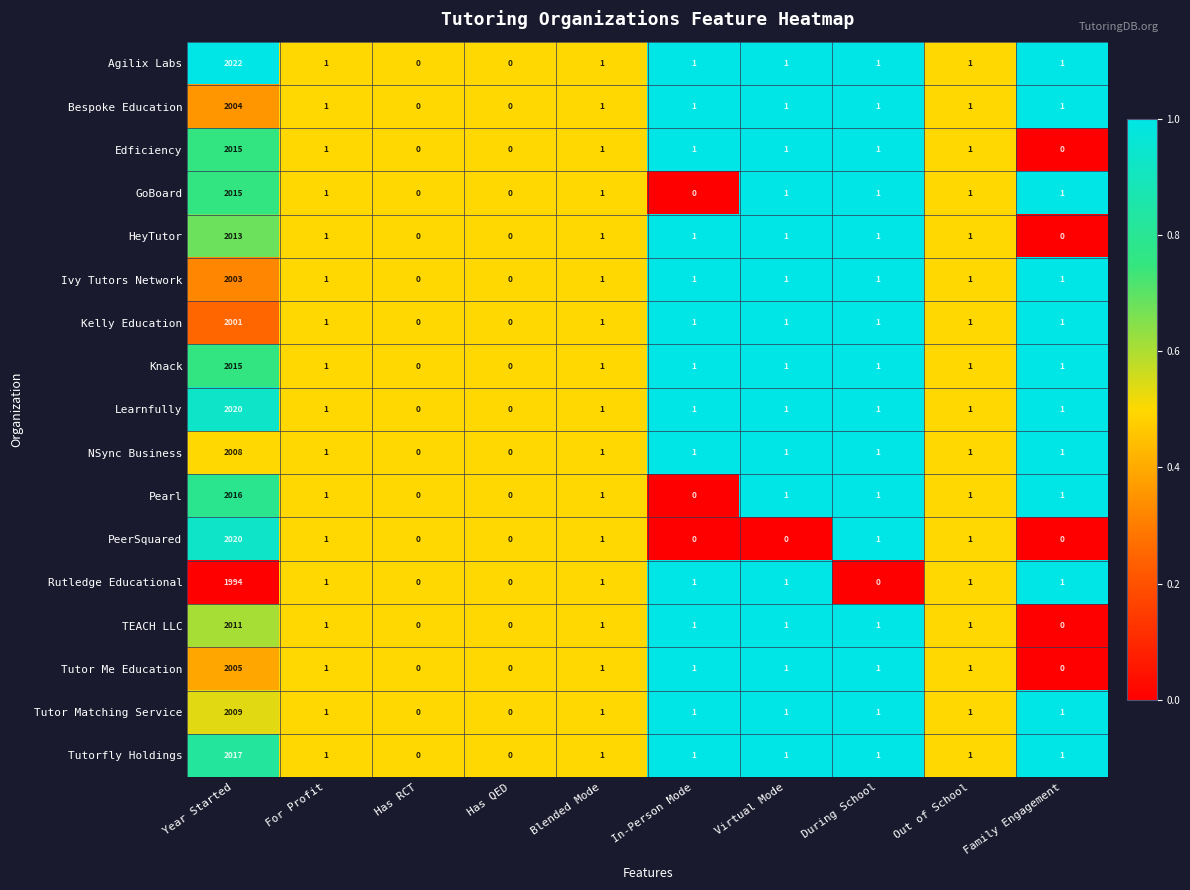

At which label does Edficiency first exceed 1?

Year Started